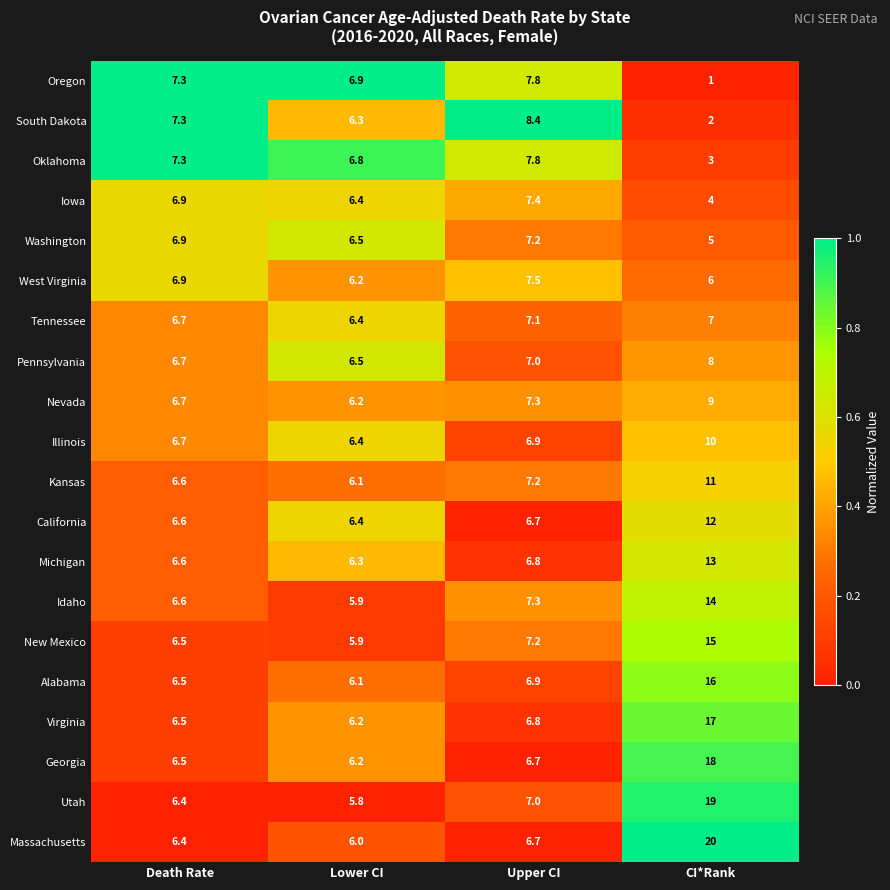

What is the total value across all series at Lower CI?

125.5